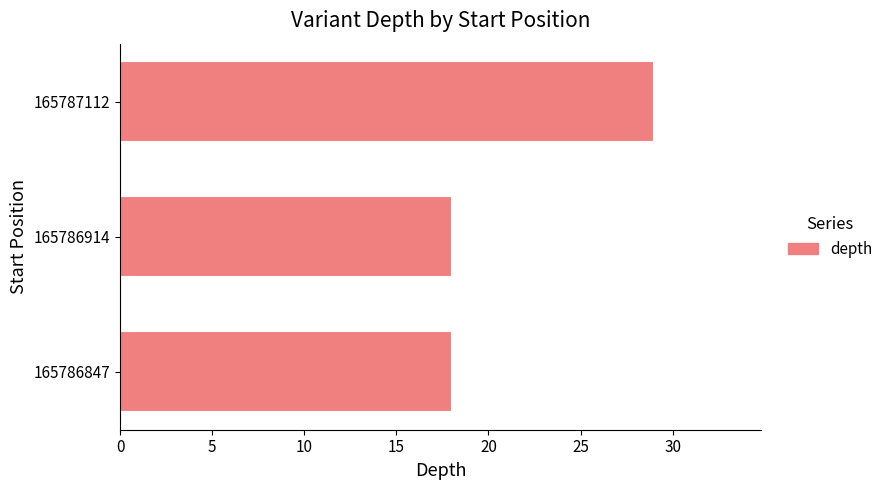

How many categories are shown in the chart?

3